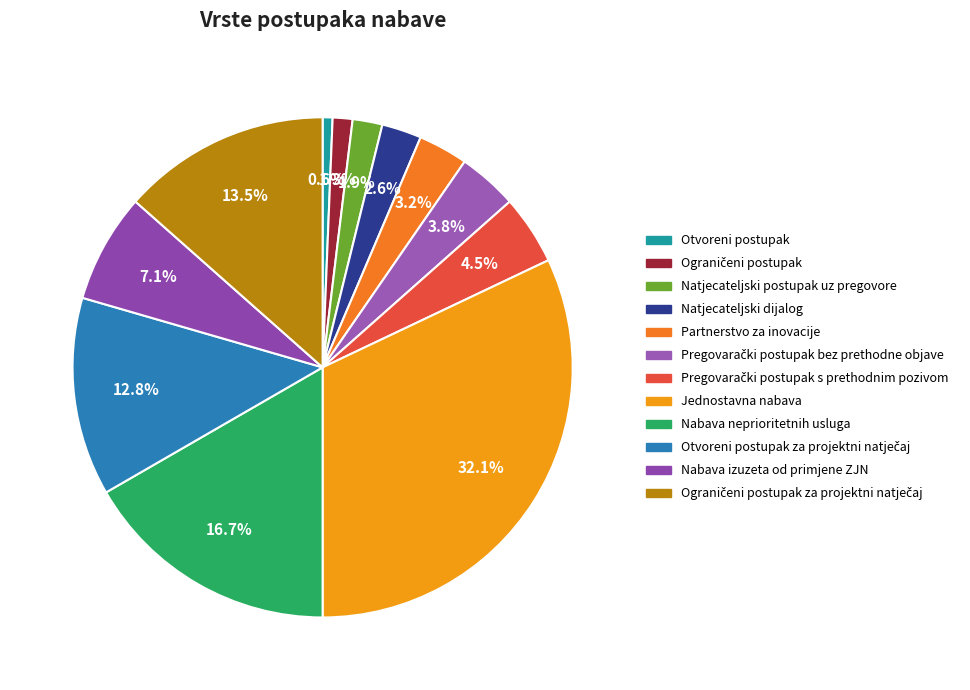

Count the number of slices in the pie.

12